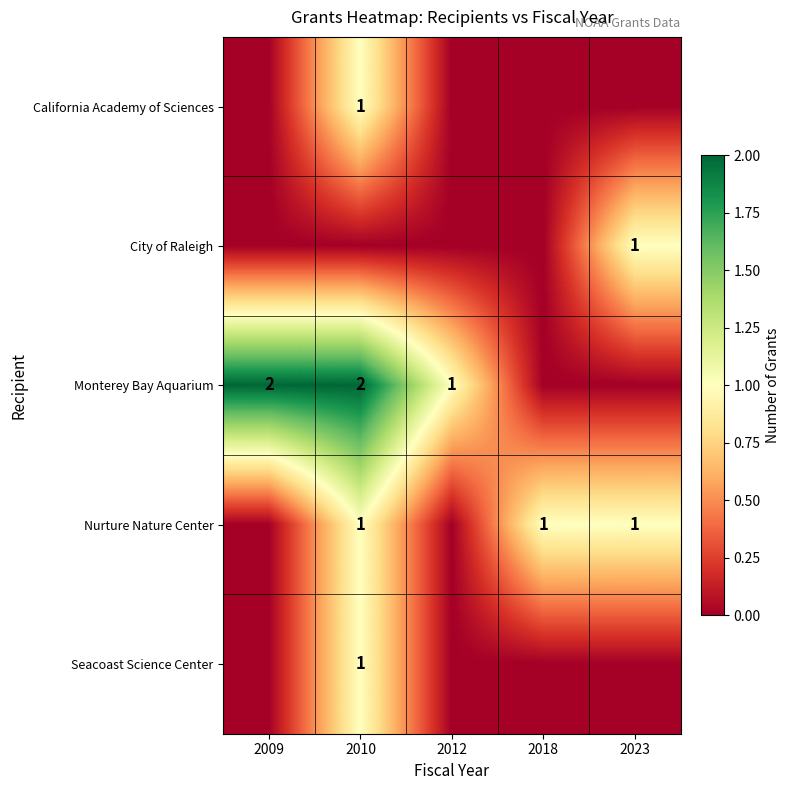

The Monterey Bay Aquarium series shows 2 at 2010. True or false?

True